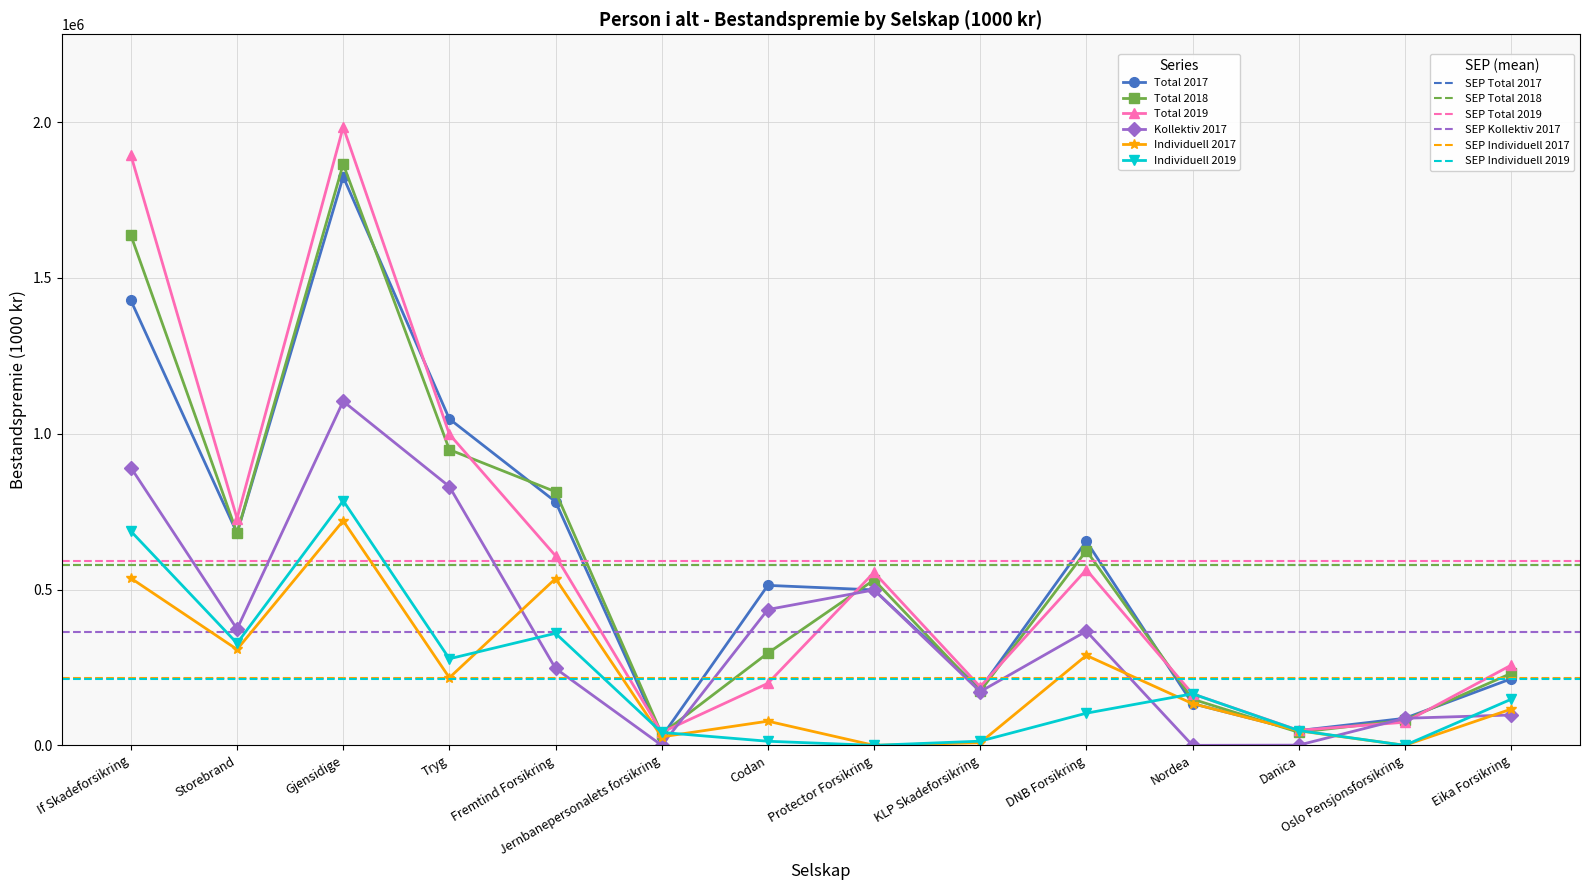

What is the label of the 4th point from the right?

Nordea